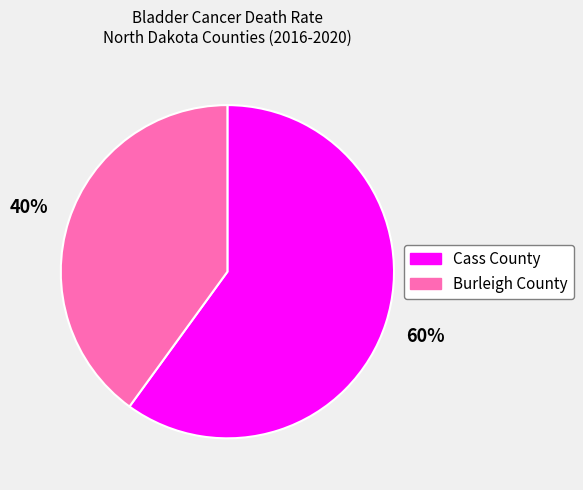

Is the sum of Cass County and Burleigh County greater than half?

Yes